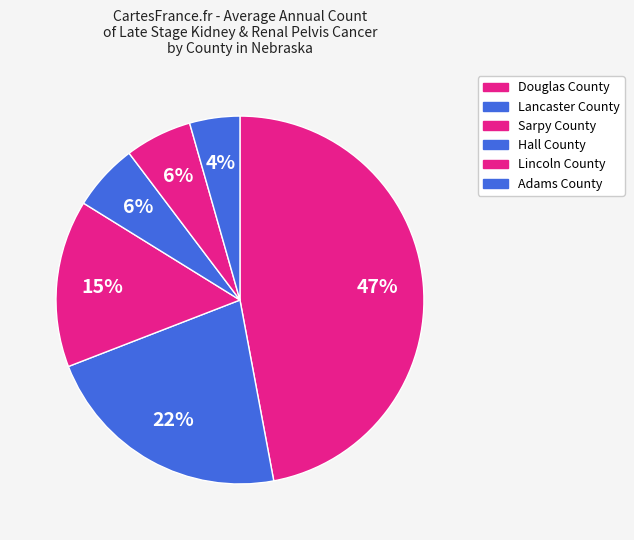

Which slice is the largest?

Douglas County